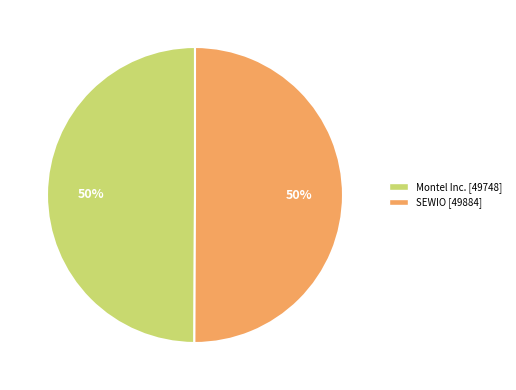

Do SEWIO [49884] and Montel Inc. [49748] together represent more than half of the pie?

Yes